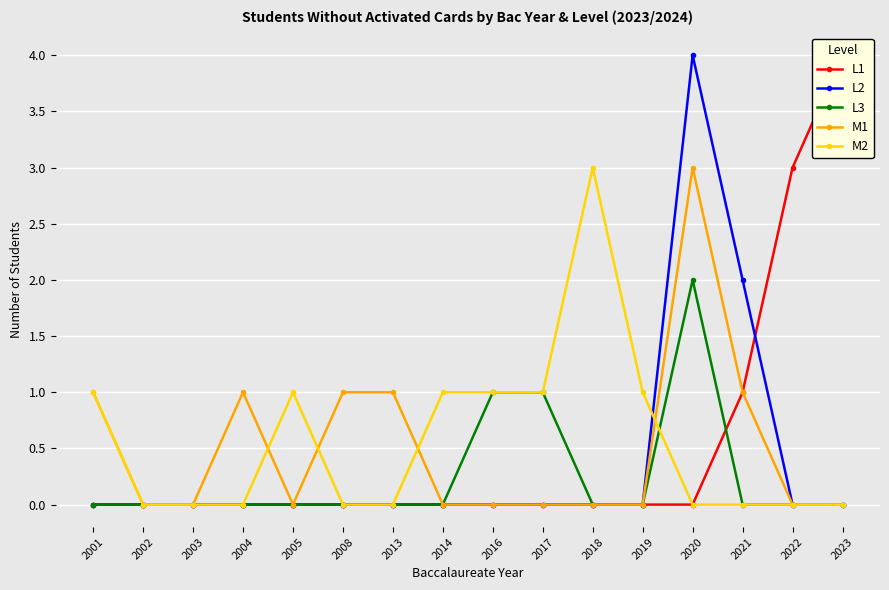

Rank the categories by L2 value from lowest to highest.

2001, 2002, 2003, 2004, 2005, 2008, 2013, 2014, 2016, 2017, 2018, 2019, 2022, 2023, 2021, 2020